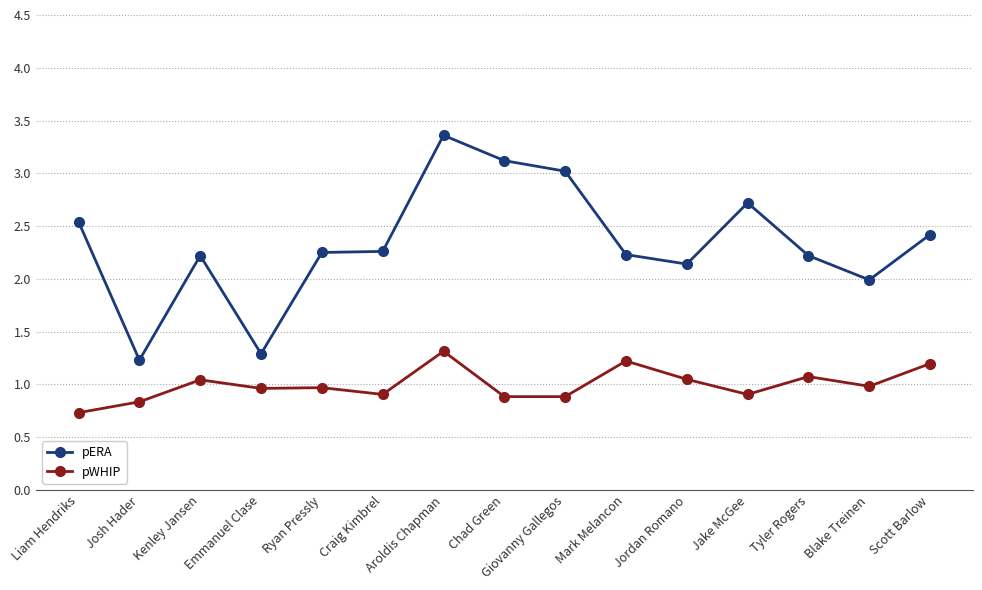

What is the minimum value shown in the chart?

0.7